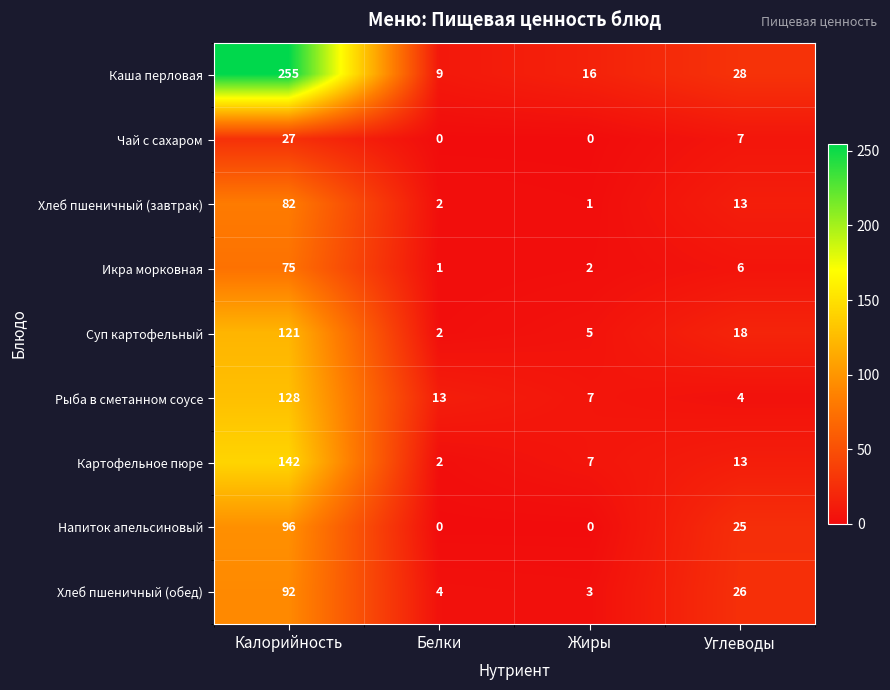

List the series in order of their peak value, highest first.

Каша перловая, Картофельное пюре, Рыба в сметанном соусе, Суп картофельный, Напиток апельсиновый, Хлеб пшеничный (обед), Хлеб пшеничный (завтрак), Икра морковная, Чай с сахаром